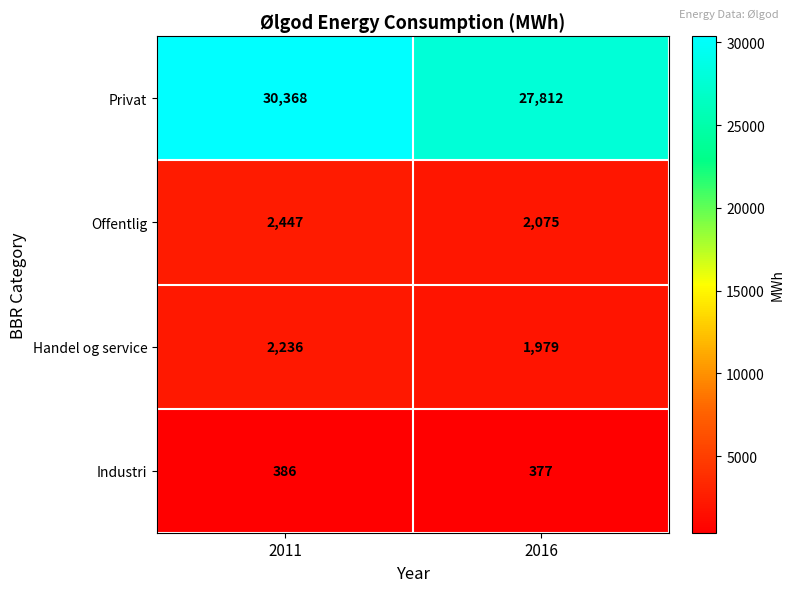

What is the difference between the maximum and minimum values in the Offentlig series?

372